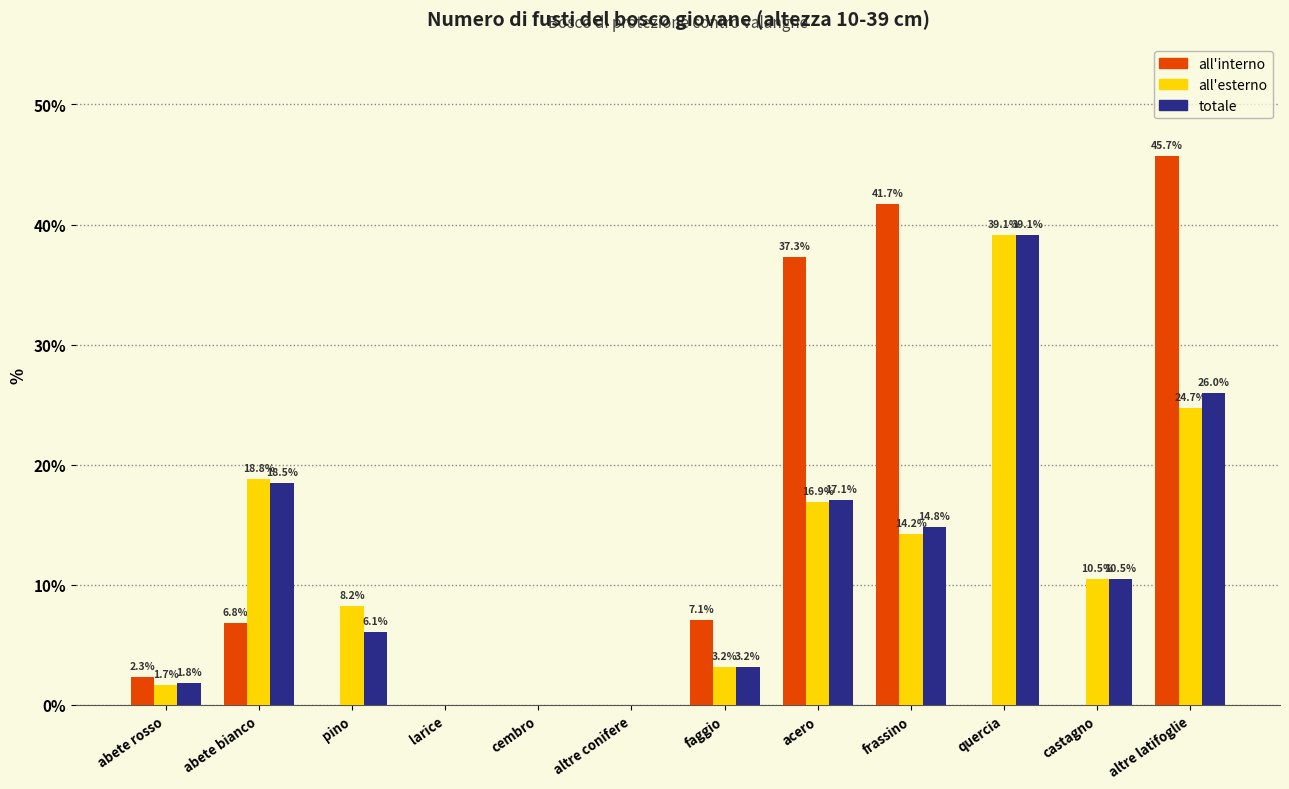

True or false: all'interno has a value of 1.8 at faggio.

False